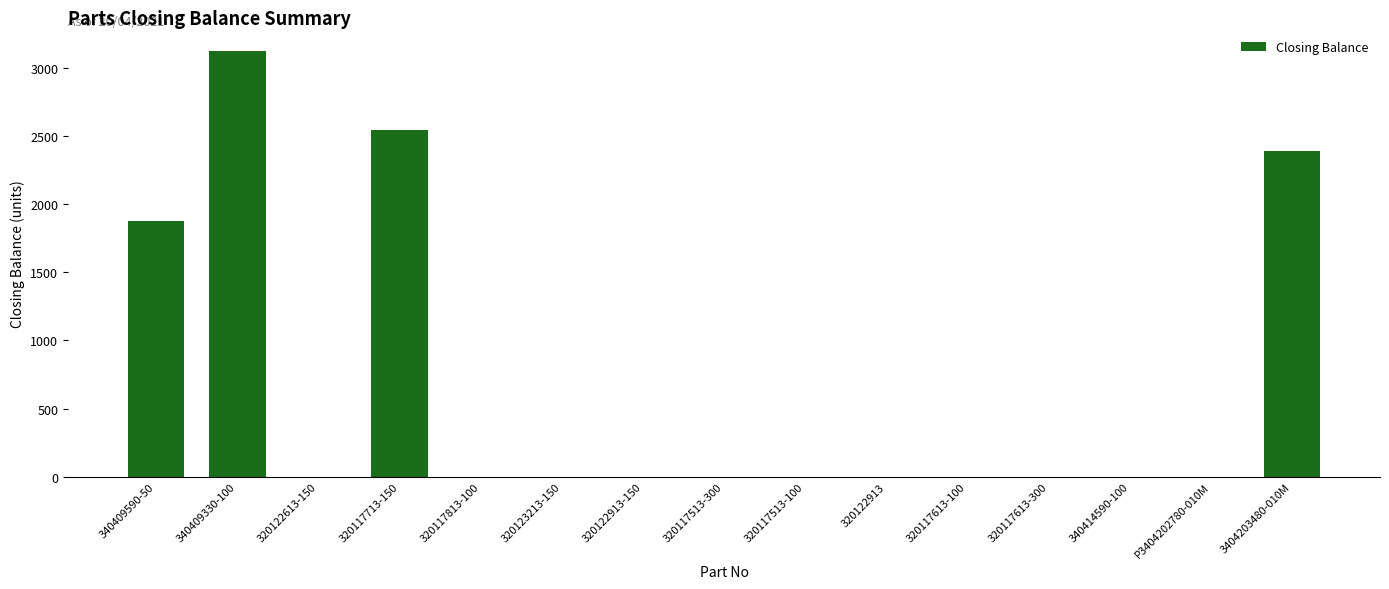

The value at P3404202780-010M is 1143. True or false?

False